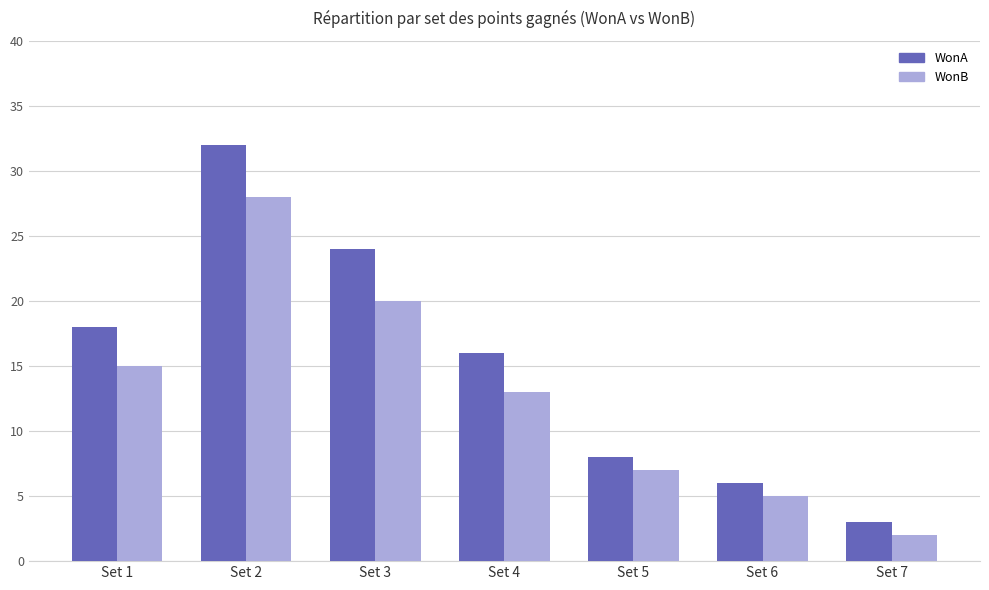

Reading left to right, what are all the values shown in this chart?

WonA: Set 1=18	Set 2=32	Set 3=24	Set 4=16	Set 5=8	Set 6=6	Set 7=3
WonB: Set 1=15	Set 2=28	Set 3=20	Set 4=13	Set 5=7	Set 6=5	Set 7=2